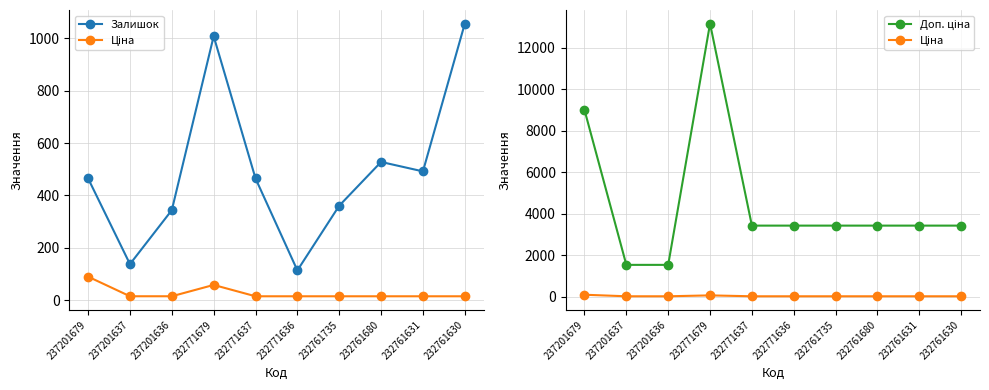

How many data points in Залишок are less than 465?

4